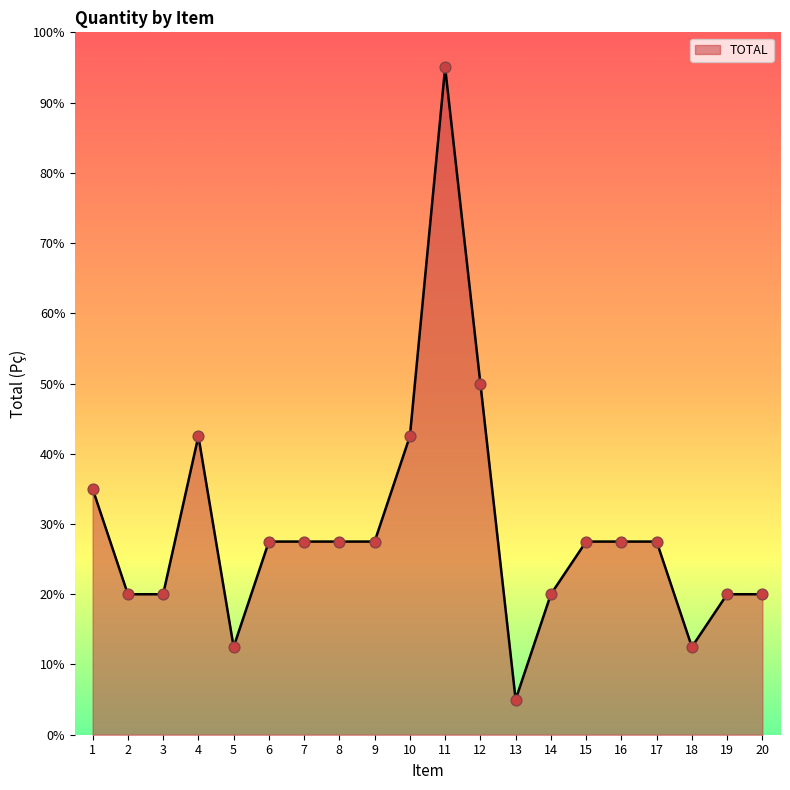

What is the ratio of the value at 20 to the value at 1?

0.6